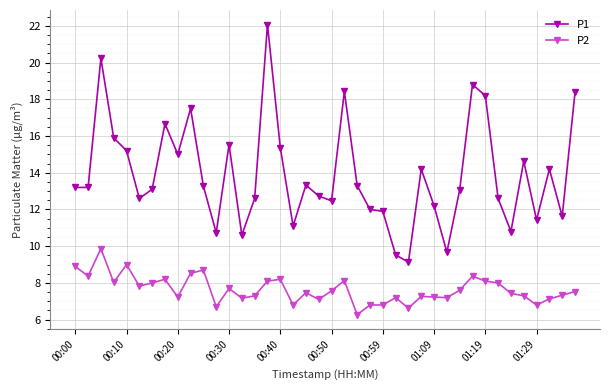

What is the average value of the P1 series?

13.9